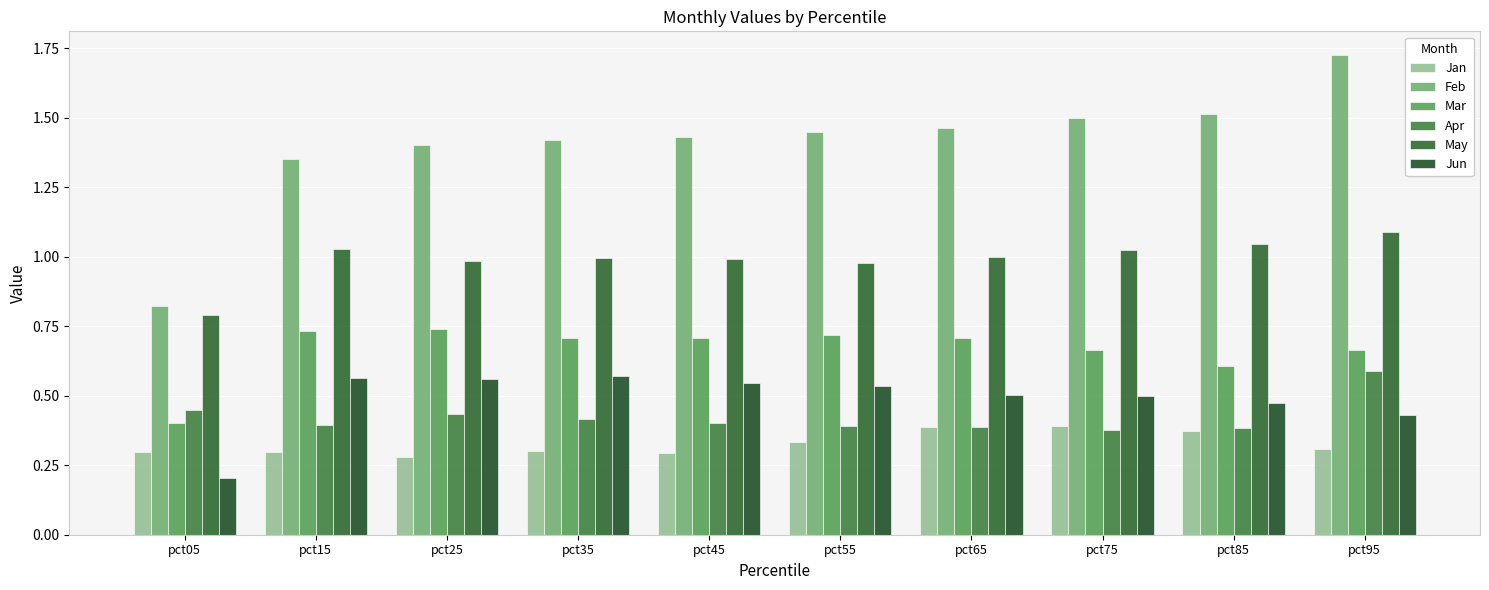

Where is Mar nearest to the value 0?

pct05